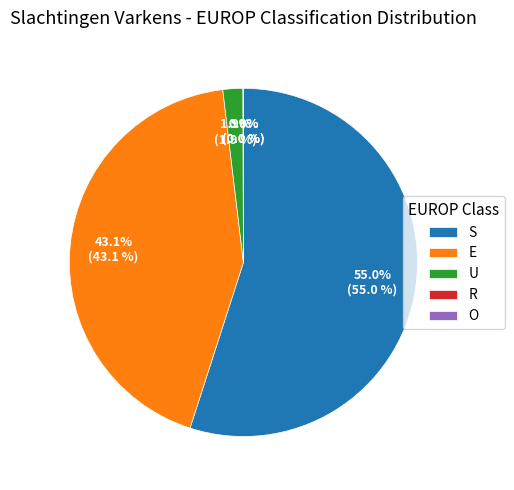

How many segments does this pie chart have?

5